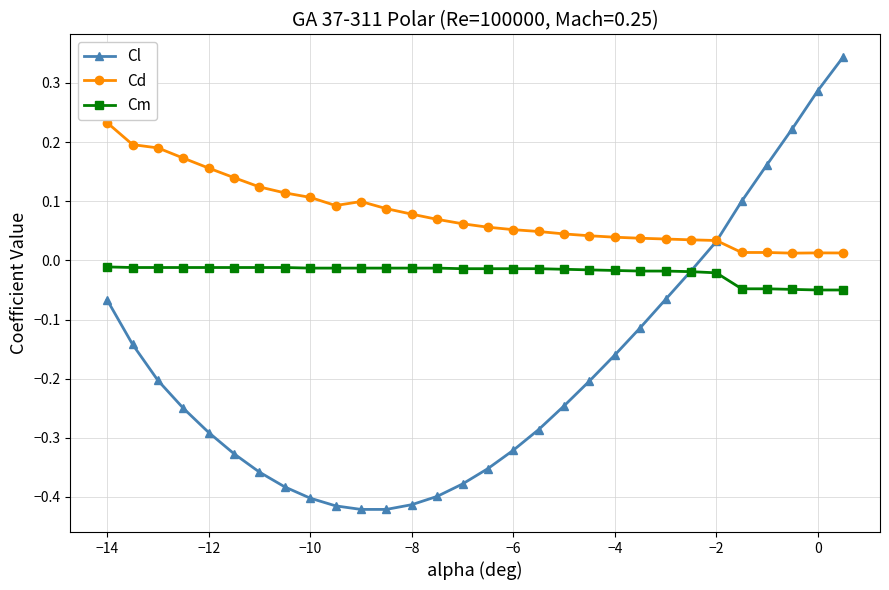

Which series has the largest total across all categories?

Cd